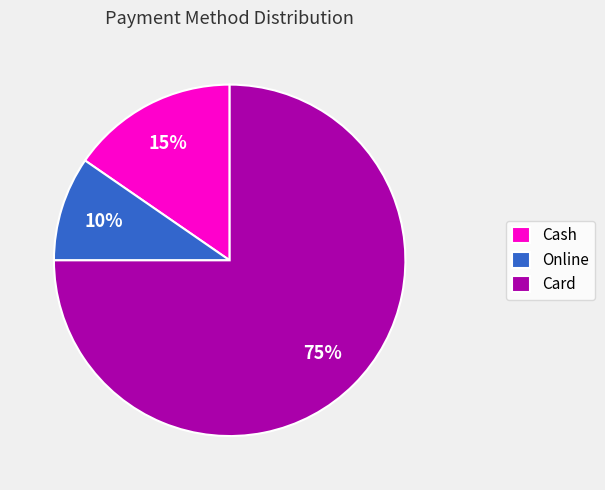

What is the smallest slice in the pie chart?

Online